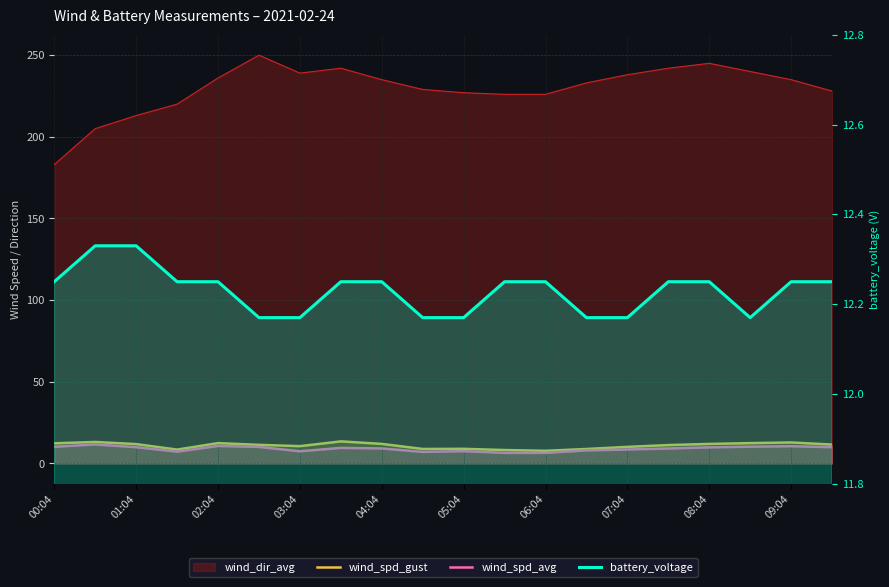

Is it true that wind_spd_avg equals 6.4 at 06:04?

True